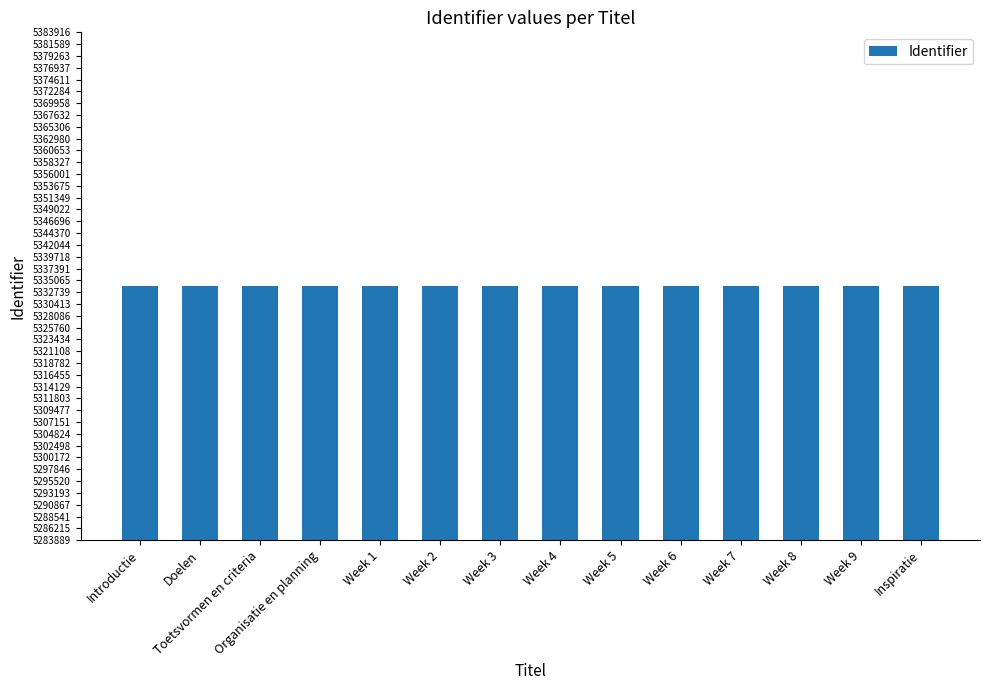

What is the label of the 6th bar from the right?

Week 5